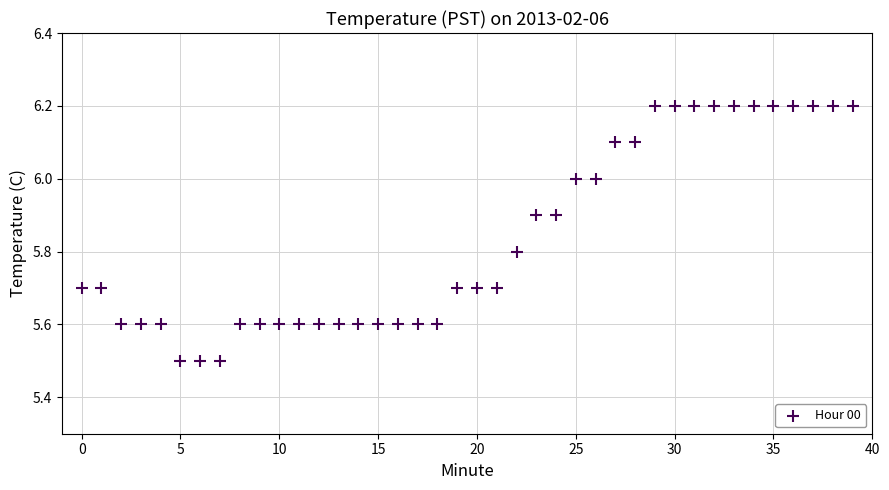

What is the range of Y values (max minus min)?

0.7